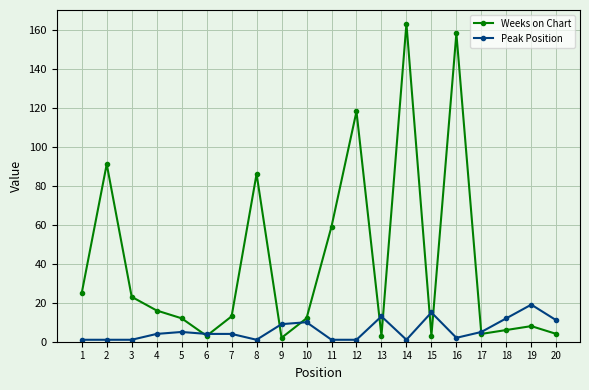

True or false: Peak Position has more than 0 points higher than both neighbors.

True